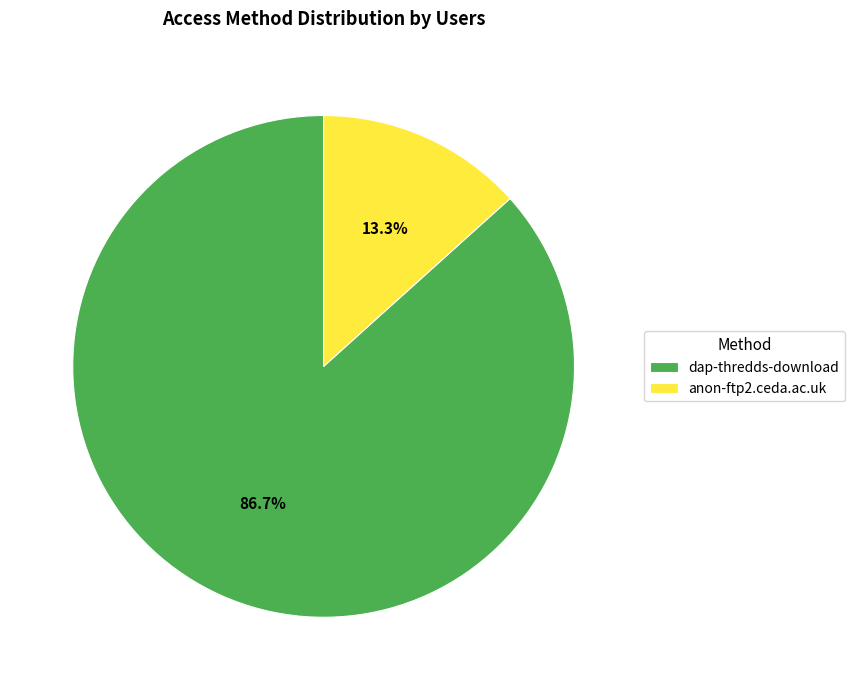

How many slices are in this pie chart?

2